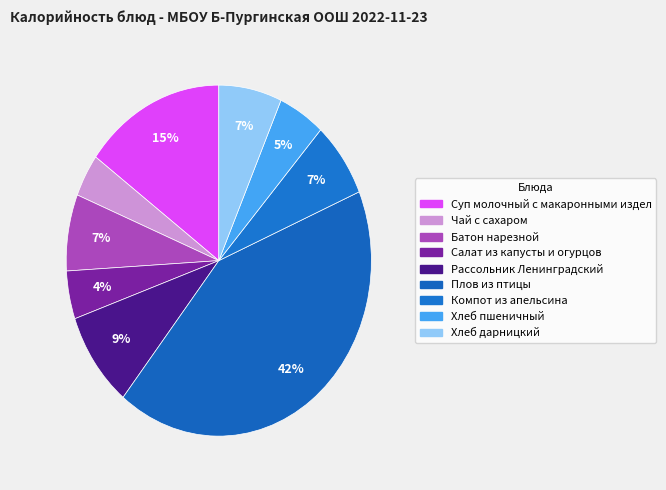

What is the total percentage of Суп молочный с макаронными издел and Компот из апельсина?

21.9%